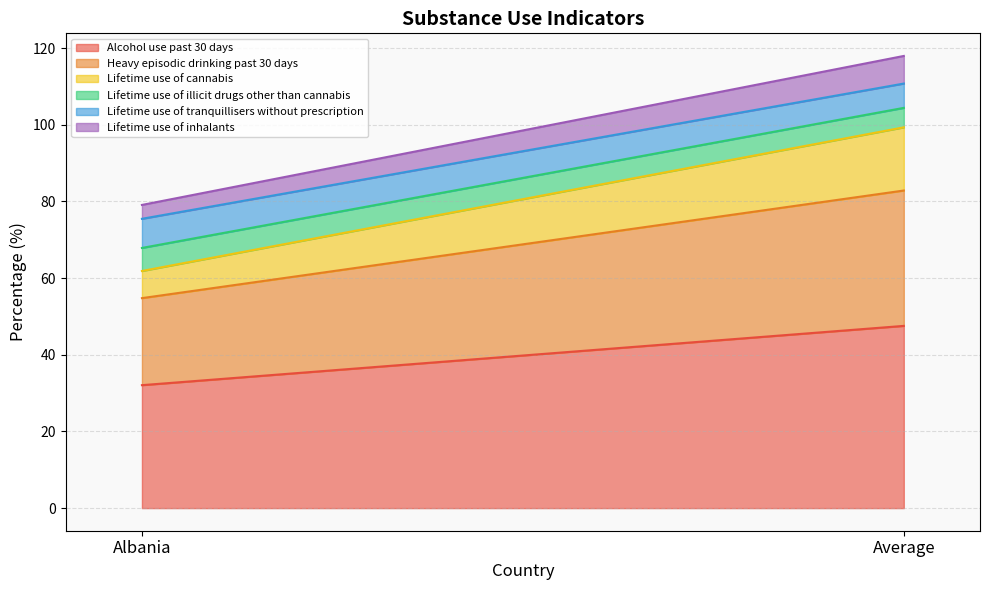

What is the average value of the Lifetime use of cannabis series?

11.8